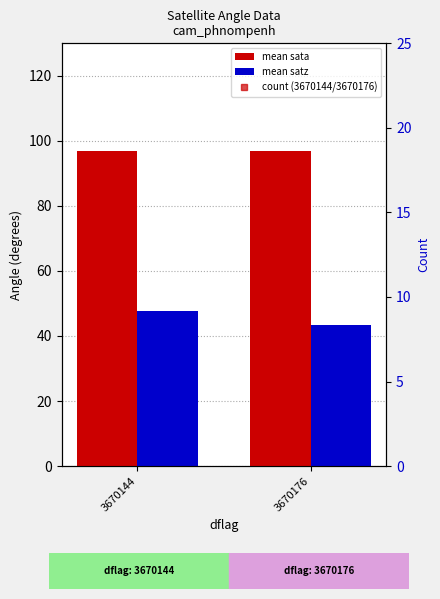

What is the total value across all series at 3670176?

155.4